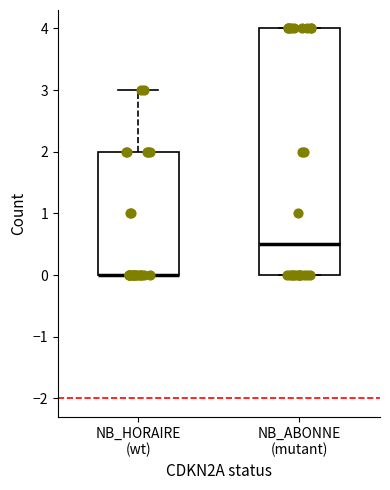

Comparing the boxes themselves (not the whiskers), which one is the tallest?

NB_ABONNE (mutant)